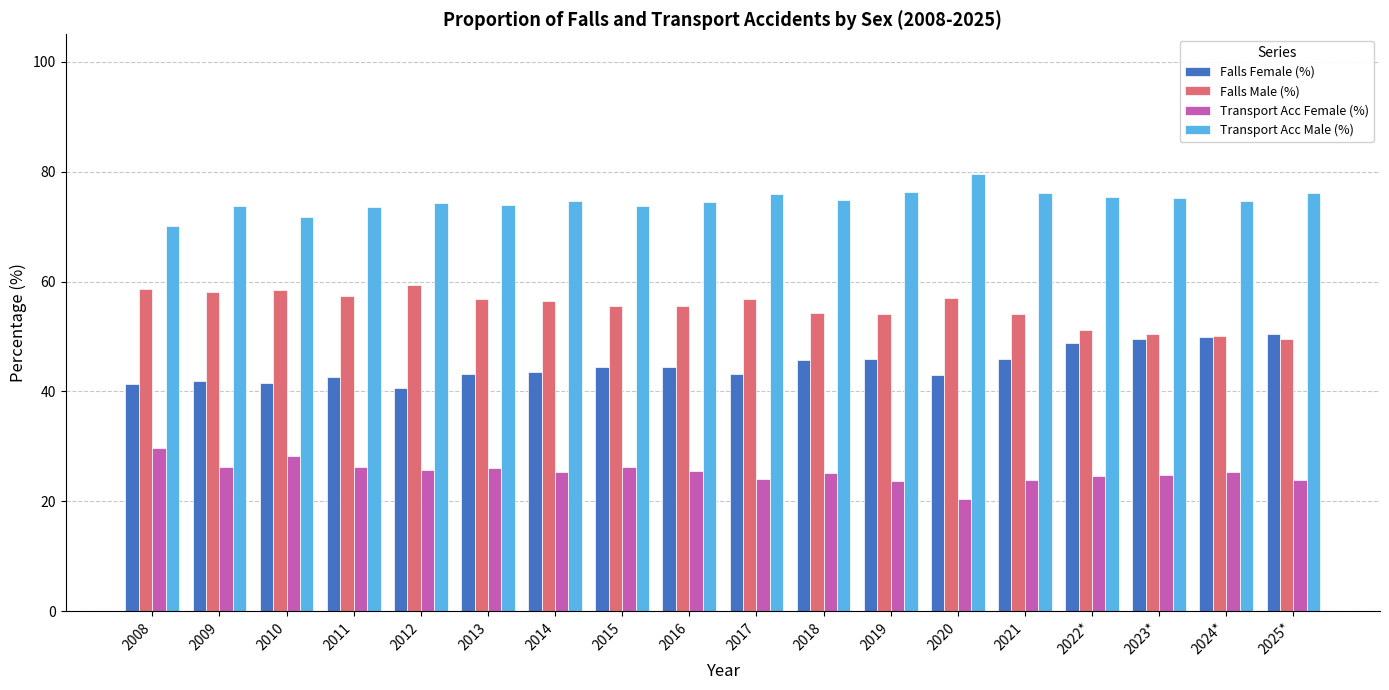

How many distinct data groups are displayed?

4